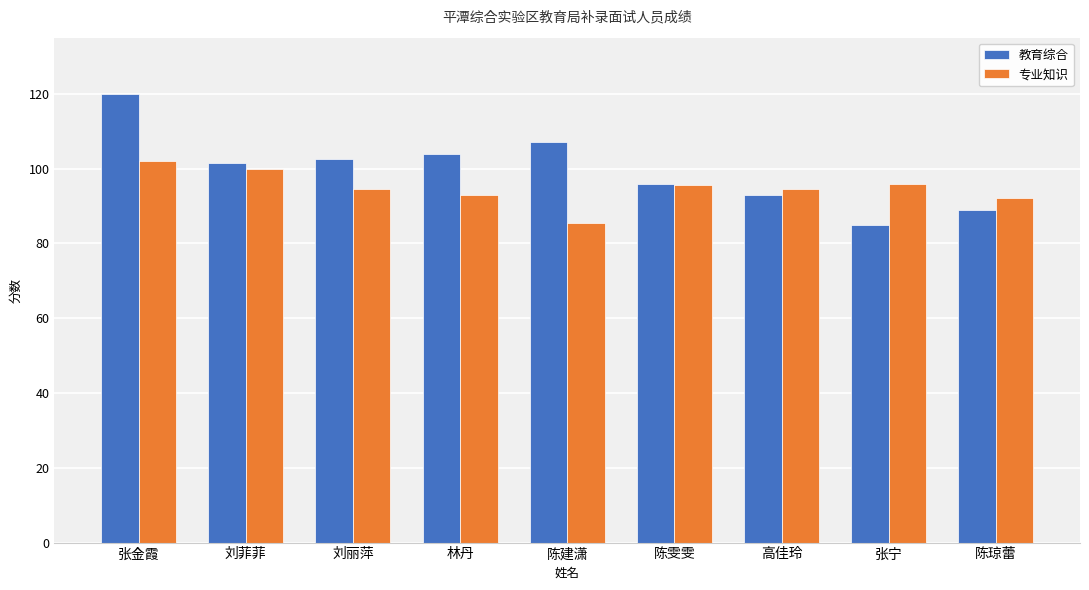

What value does the 专业知识 series have at 陈建潇?

85.5